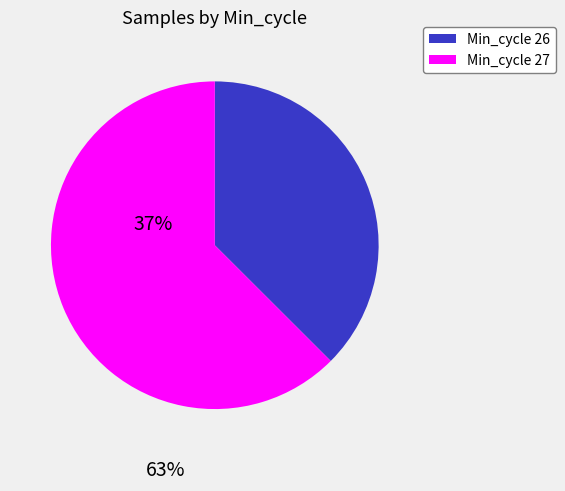

Is it true that Min_cycle 27 is 75% of the pie?

False